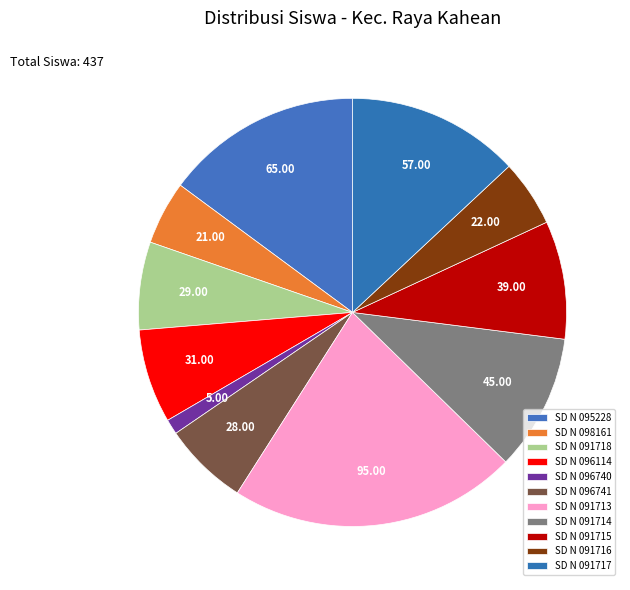

How many segments does this pie chart have?

11